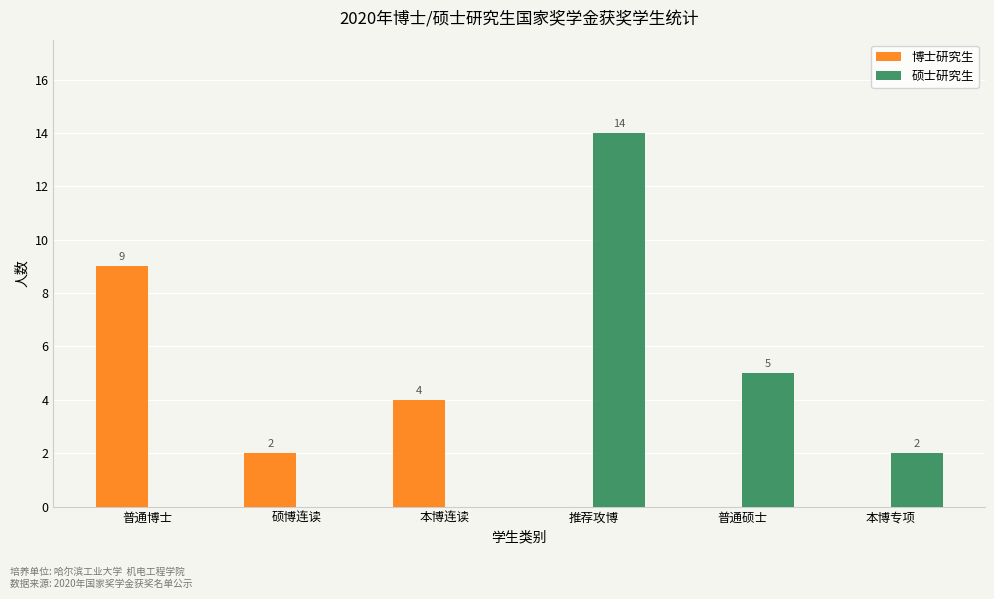

Which series changed the most between 本博连读 and 本博专项?

博士研究生